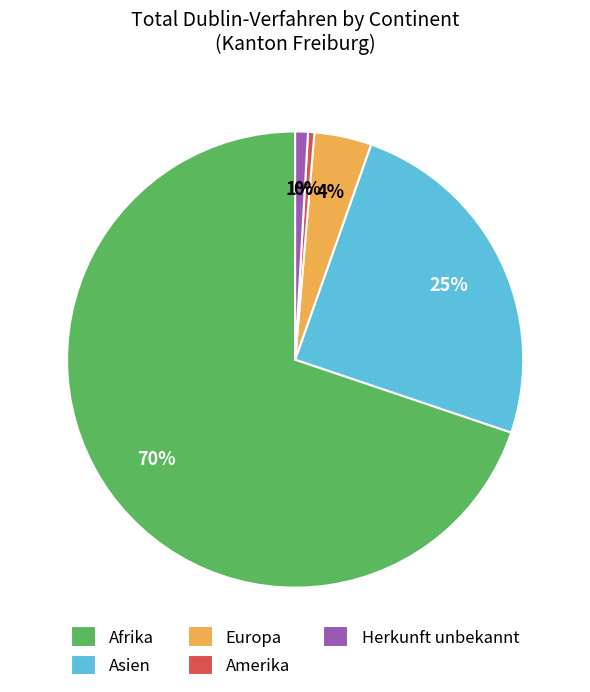

Combined, do Europa and Amerika account for over 50%?

No